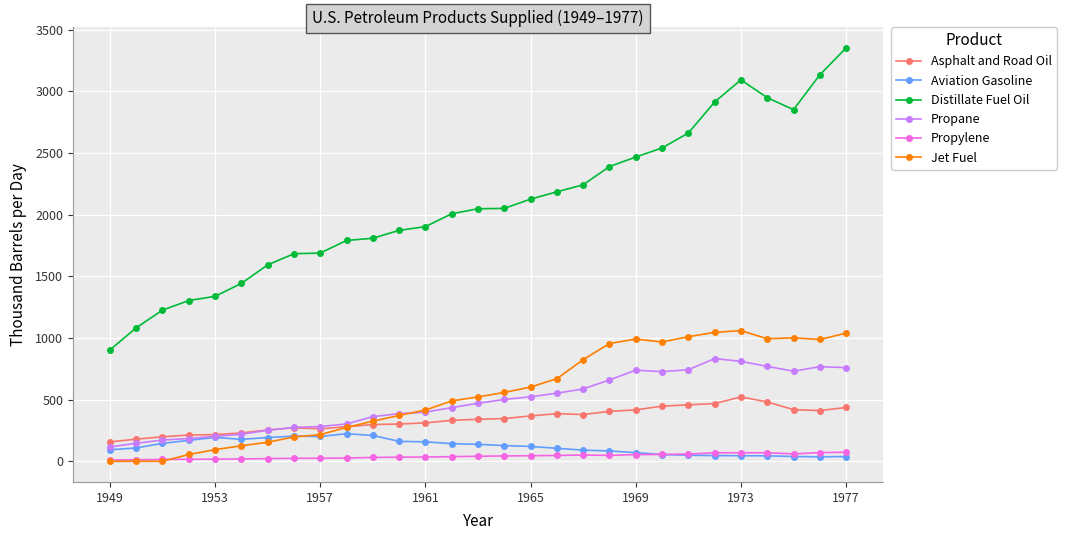

True or false: Aviation Gasoline has more than 2 points higher than both neighbors.

True